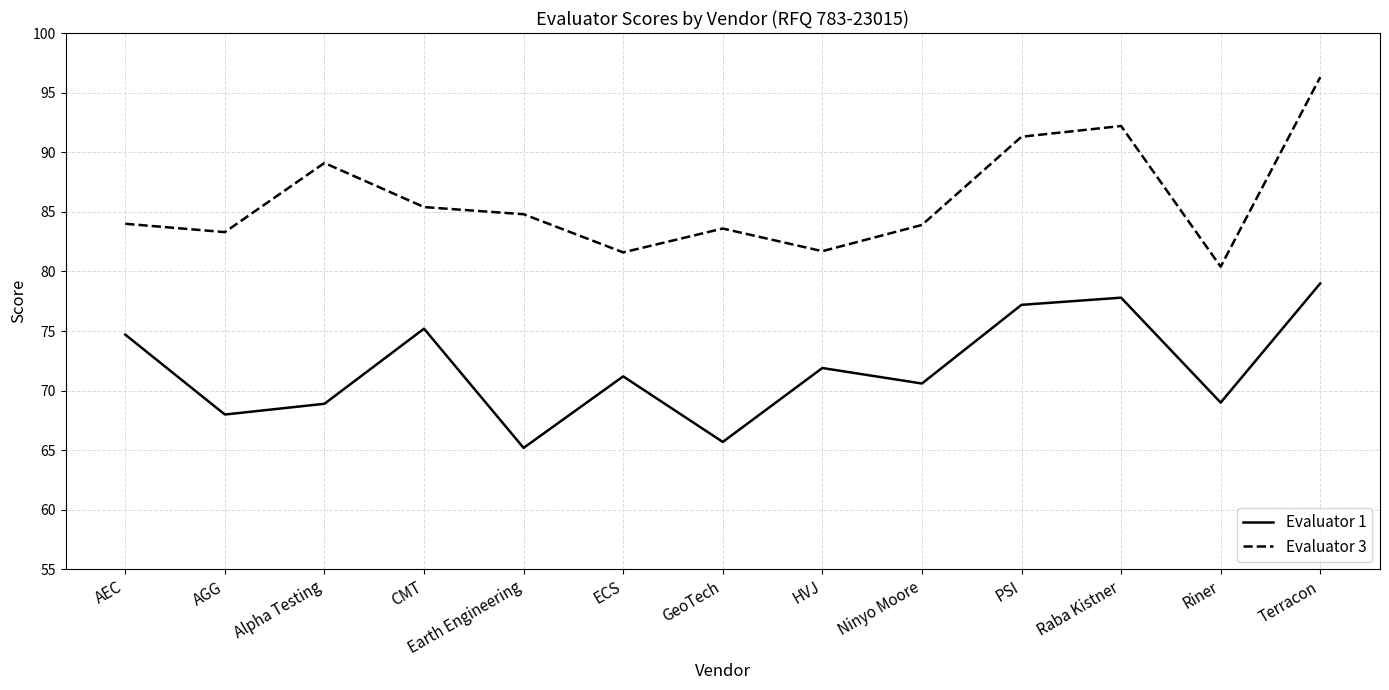

Where is the first local minimum for Evaluator 3?

AGG